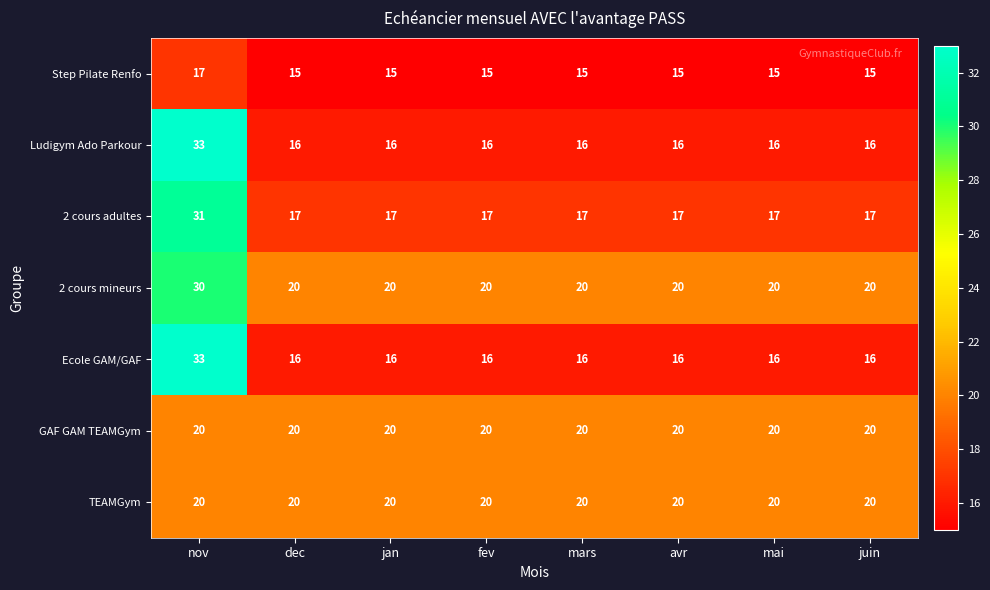

What is the lowest value of the TEAMGym series?

20